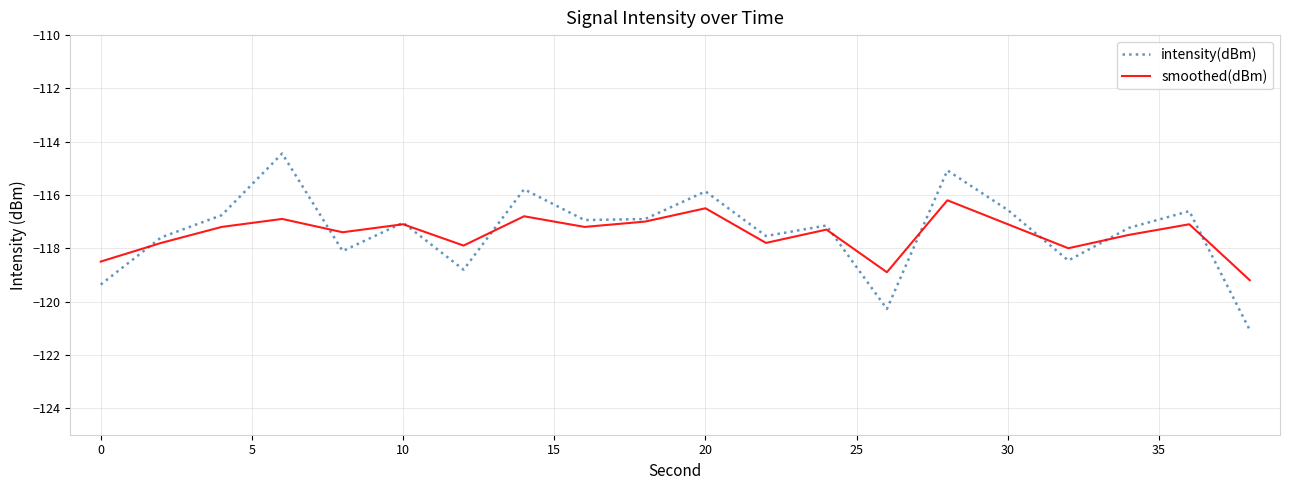

Which series has the widest spread of values?

intensity(dBm)